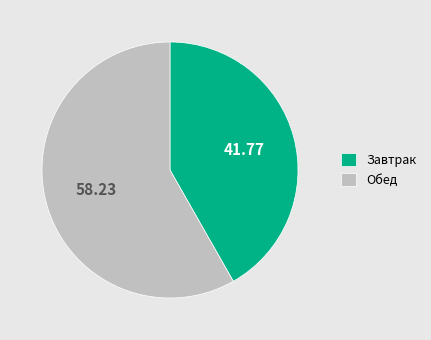

What is the largest slice in the pie chart?

Обед